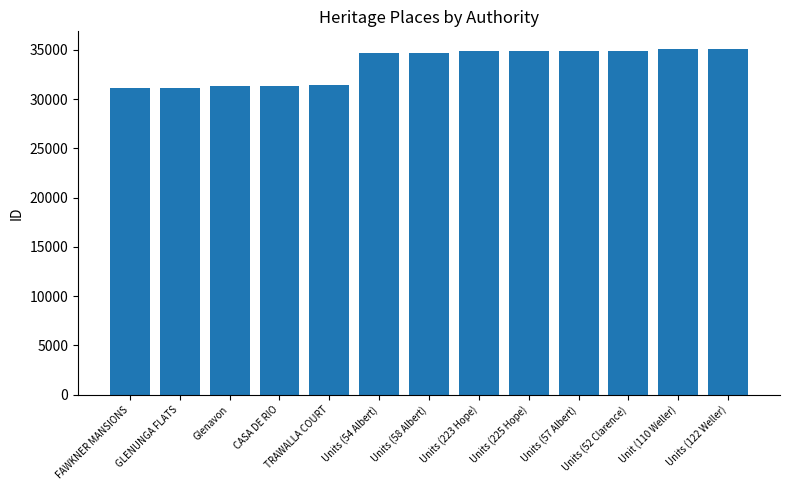

What is the sum of the values at Units (223 Hope) and CASA DE RIO?

66136